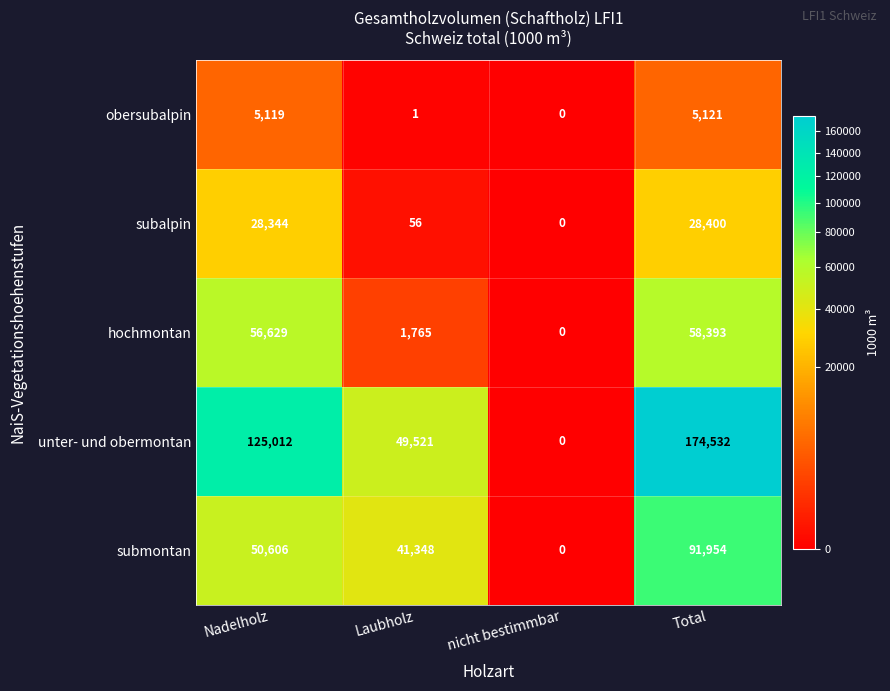

What is the sum of the hochmontan values at Total and Nadelholz?

115022